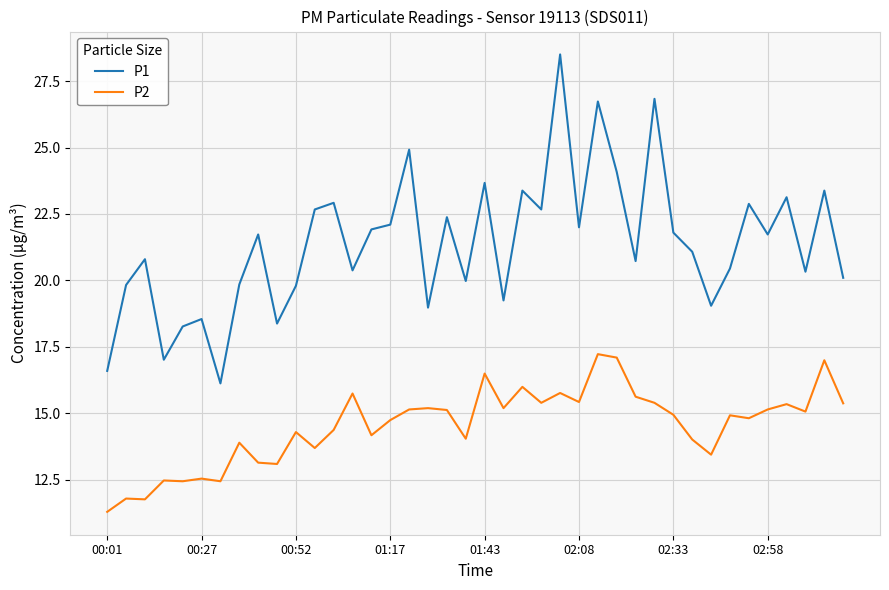

True or false: P2 and P1 intersect in this chart.

False